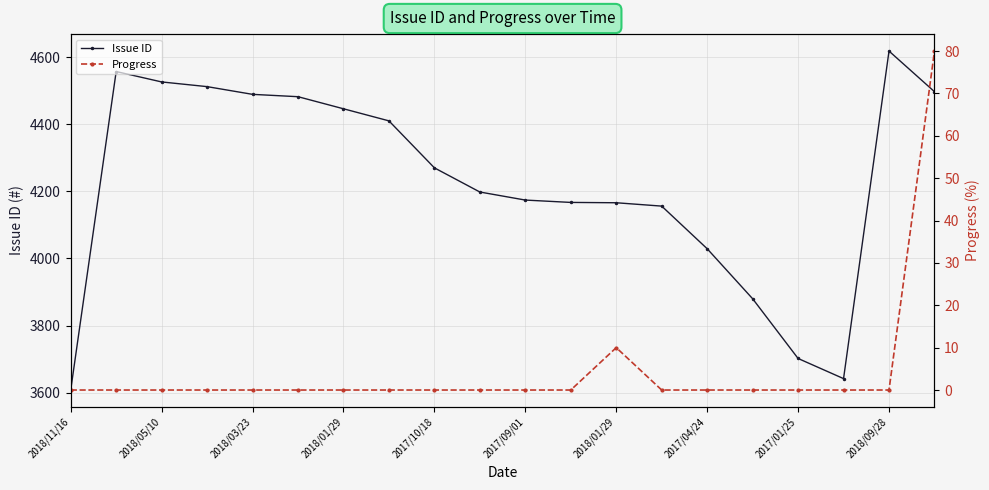

Is it true that Progress equals -51 at 2018/05/10?

False